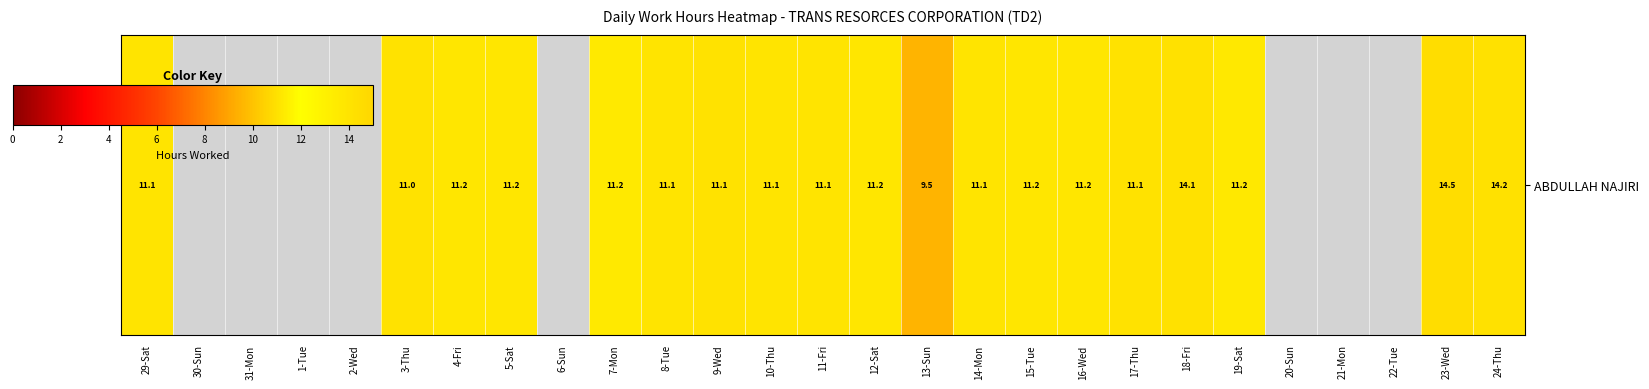

What value does the data have at 13-Sun?

9.5